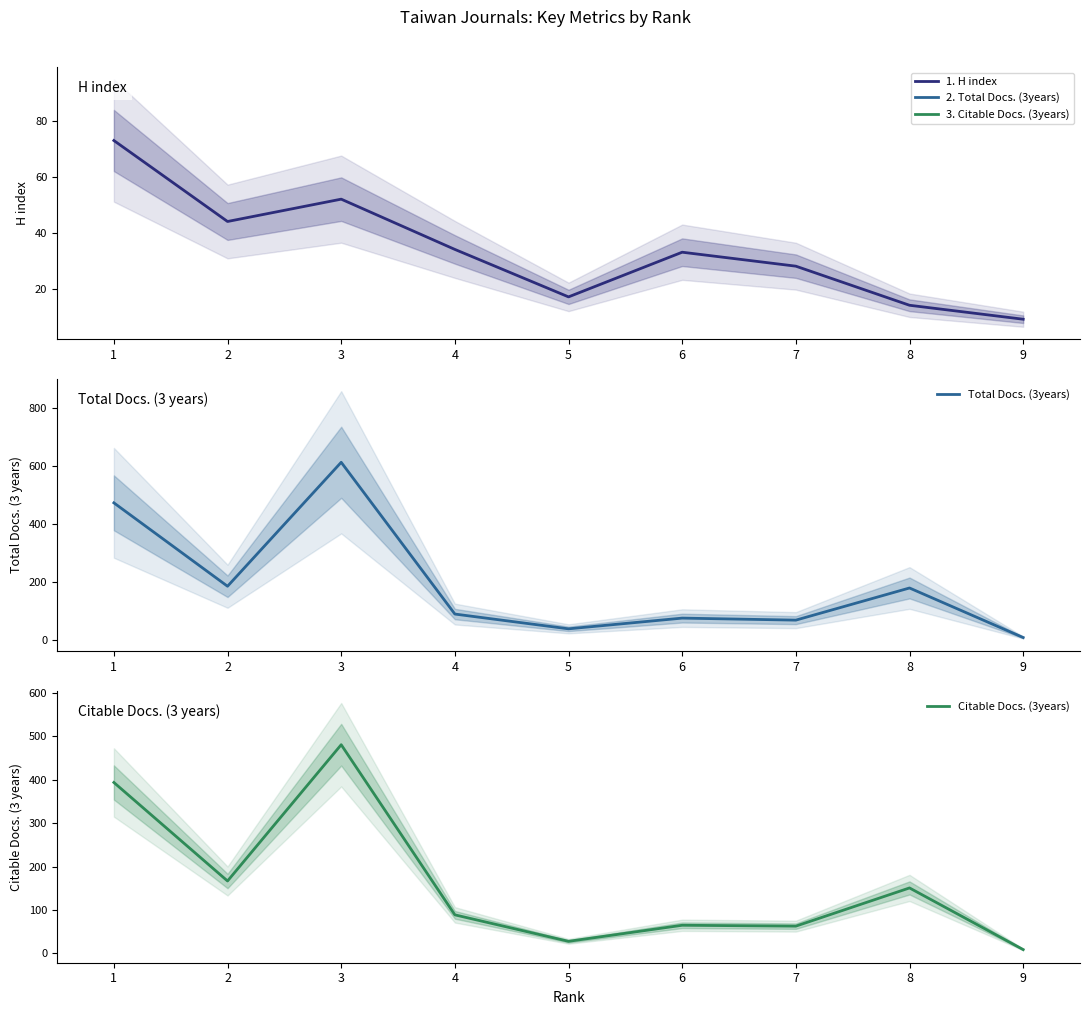

Does the chart display data point markers on the line(s)?

No